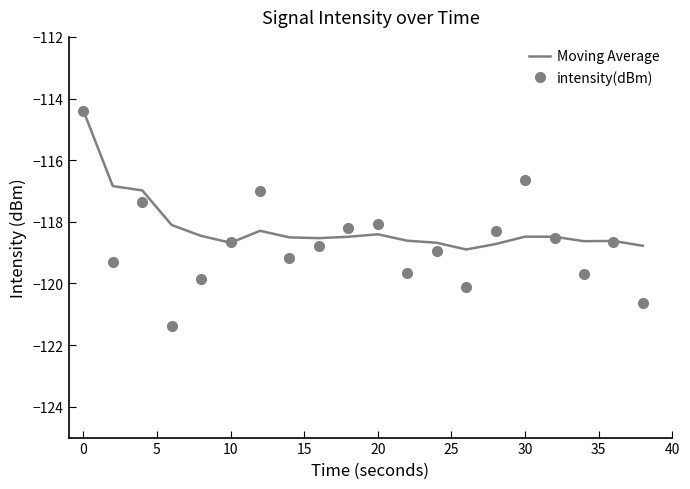

Rank the series by their average value, from lowest to highest.

intensity(dBm), Moving Average